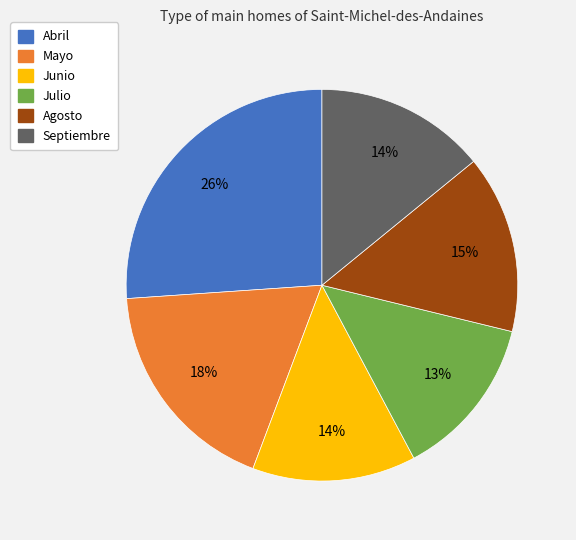

Do Septiembre and Abril together represent more than half of the pie?

No